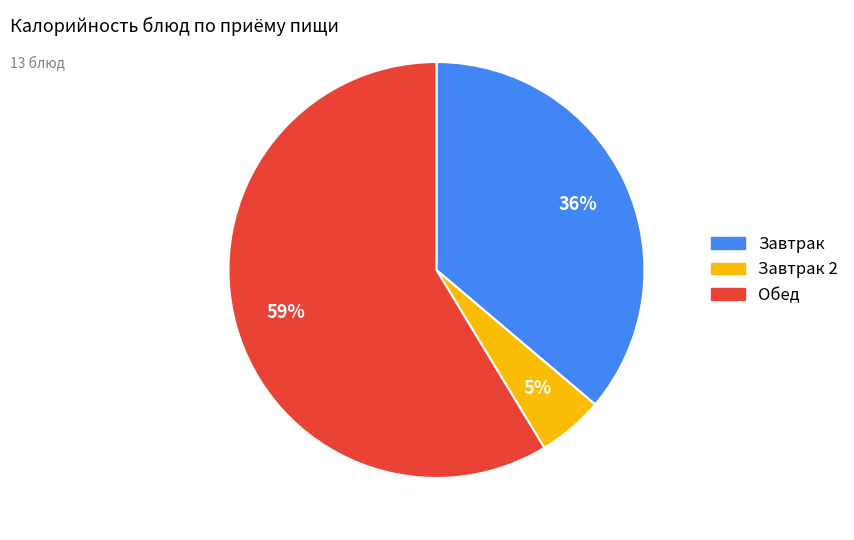

To the nearest percent, what is the average slice percentage?

33%